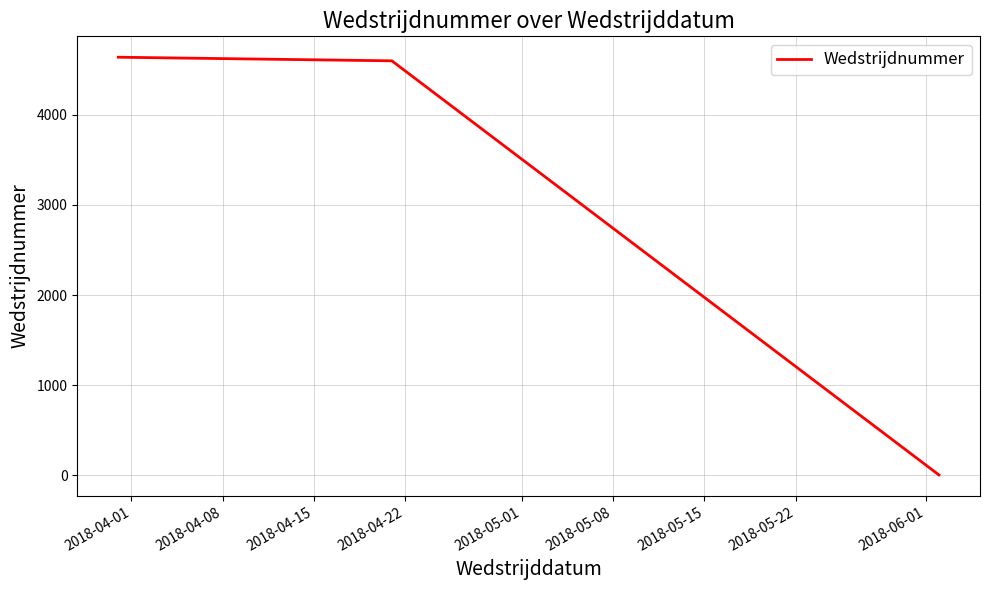

What is the difference between the maximum and minimum values?

4633